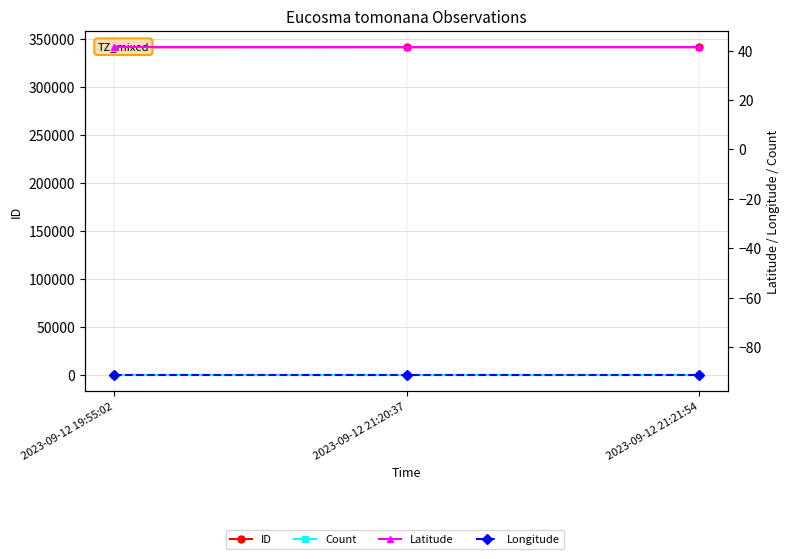

Rank the series by their maximum value, from highest to lowest.

ID, Latitude, Count, Longitude